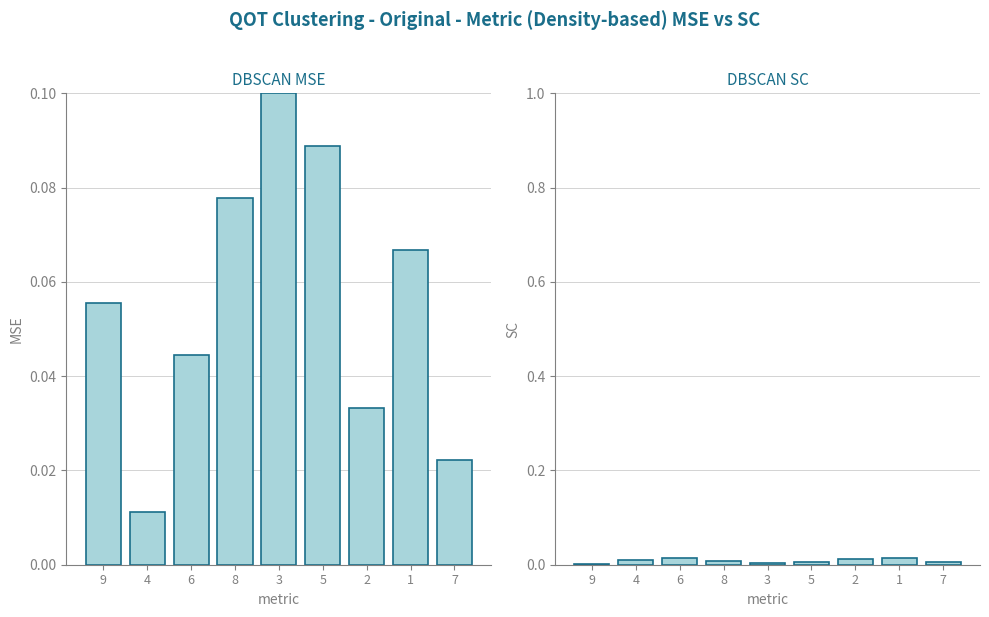

What is the label of the 2nd bar from the right?

1